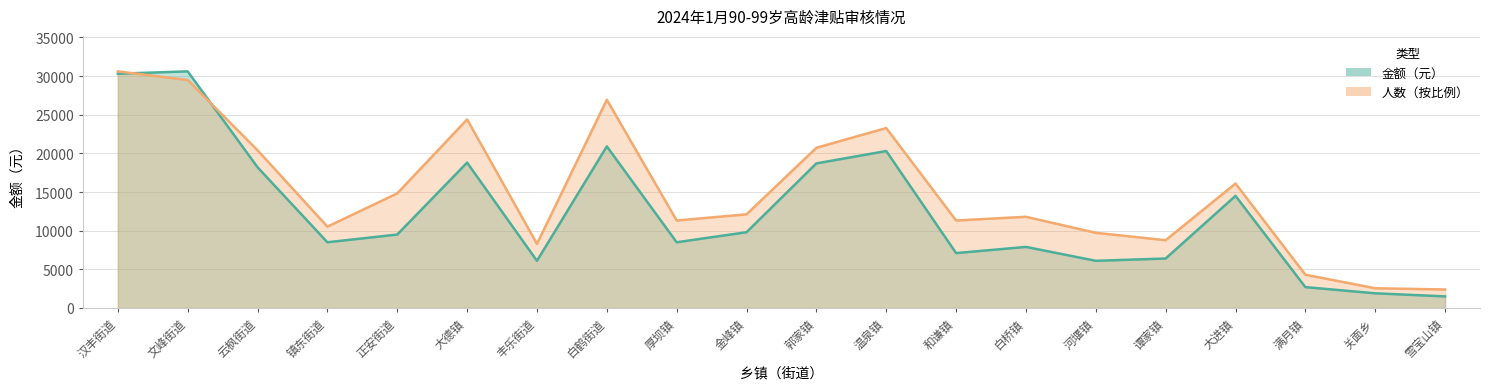

What is the total value across all series at 云枫街道?

38600.0